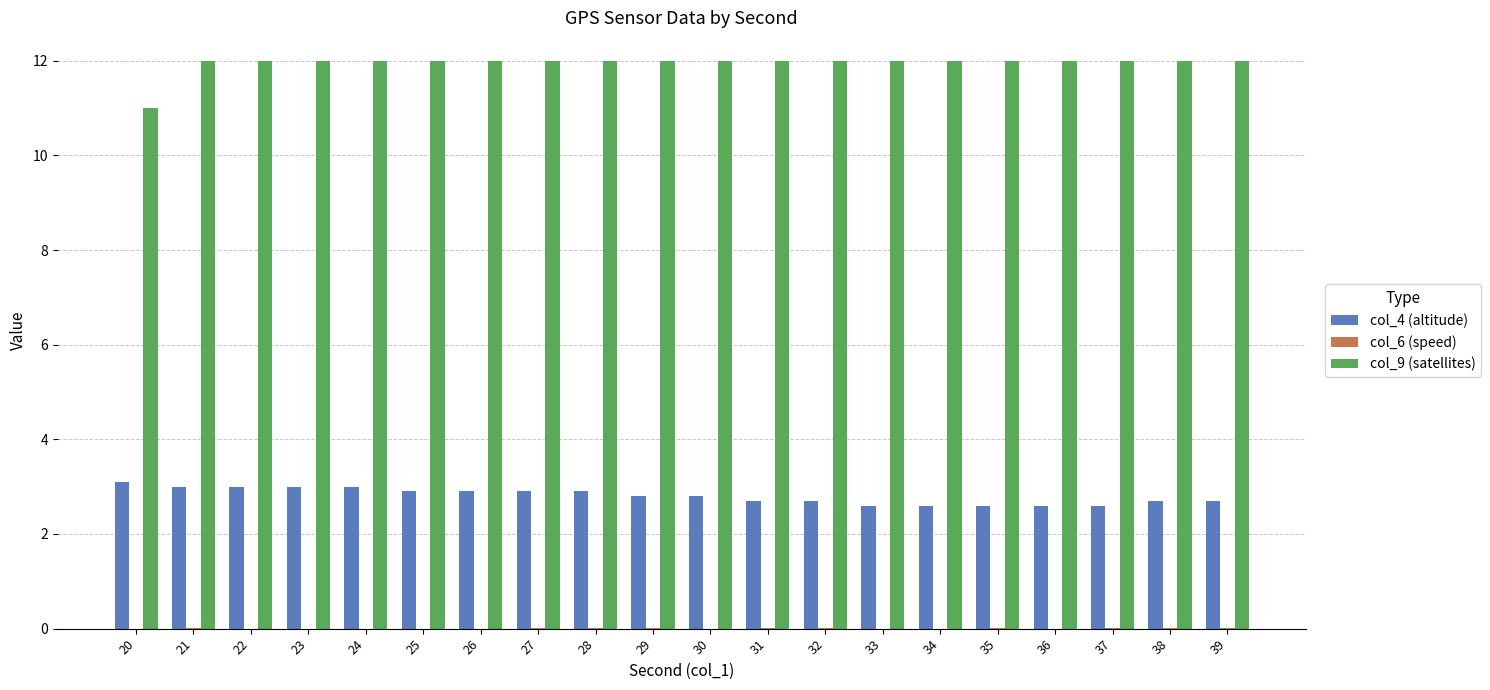

Which series has the largest total across all categories?

col_9 (satellites)